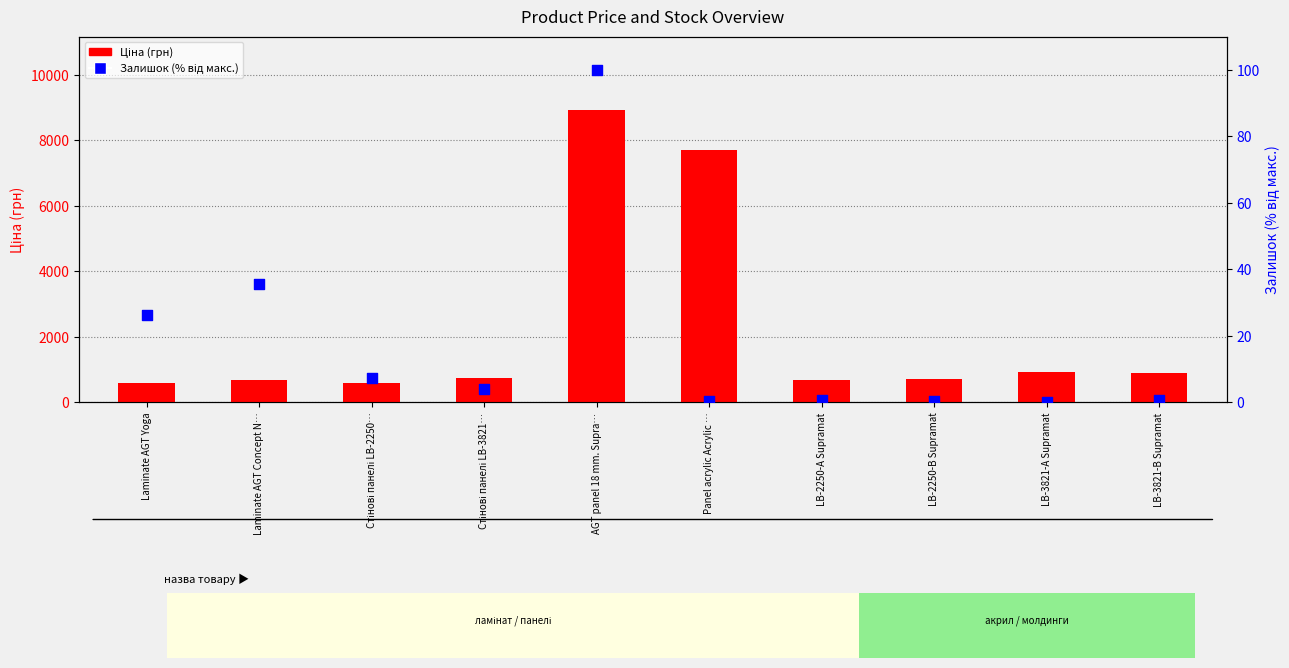

Is the value of Ціна (грн) at LB-3821-А Supramat greater than the value of Залишок (% від макс.) at Laminate AGT Concept N…?

Yes